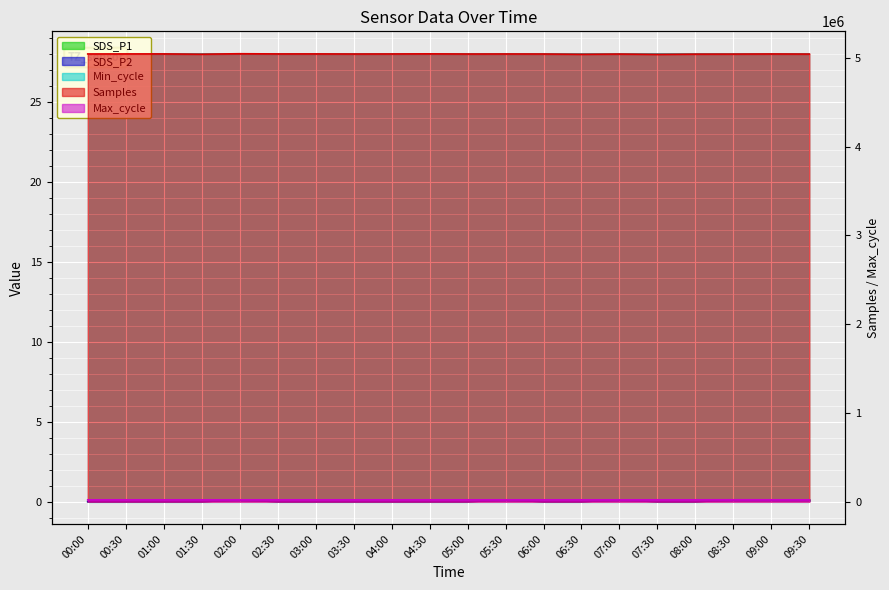

Where is the first local minimum for Samples?

01:30